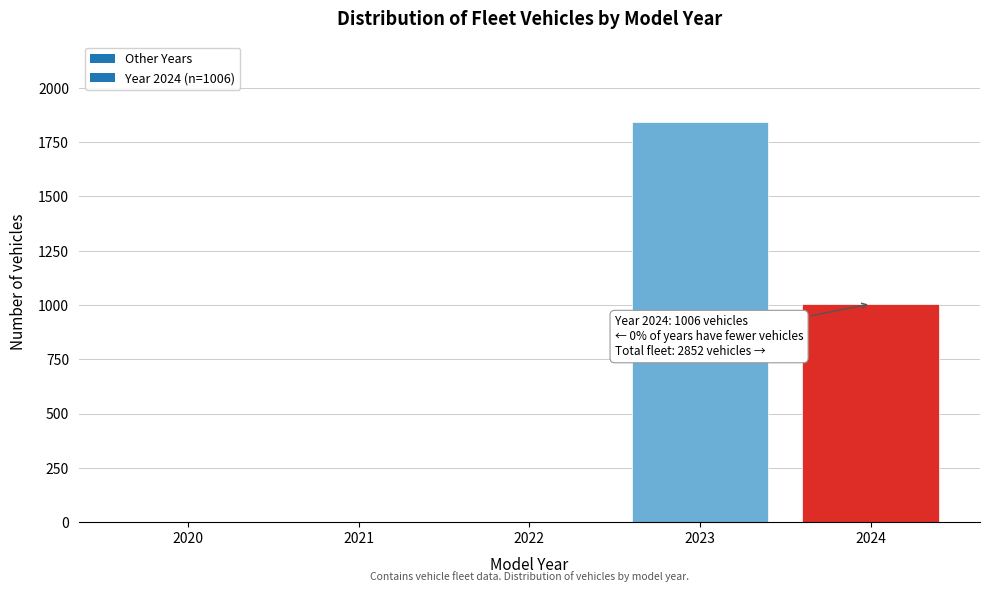

At which label is the value closest to 922?

2024